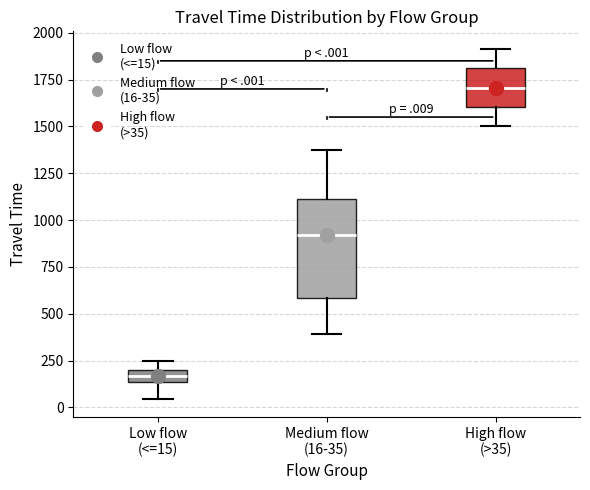

Comparing the boxes themselves (not the whiskers), which one is the tallest?

Medium flow (16-35)